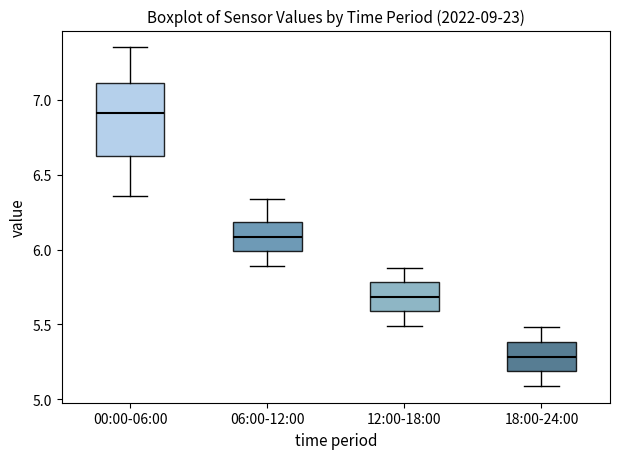

Reading left to right, read every box against the y-axis: the position of its median line, the range the box covers, and the ends of its whiskers. The values are not printed on the chart, so give them approximately, as read against the axis.

00:00-06:00: median 6.90, box 6.60 to 7.10, whiskers 6.35 to 7.35
06:00-12:00: median 6.10, box 6.00 to 6.20, whiskers 5.90 to 6.35
12:00-18:00: median 5.70, box 5.60 to 5.80, whiskers 5.50 to 5.90
18:00-24:00: median 5.30, box 5.20 to 5.40, whiskers 5.10 to 5.50